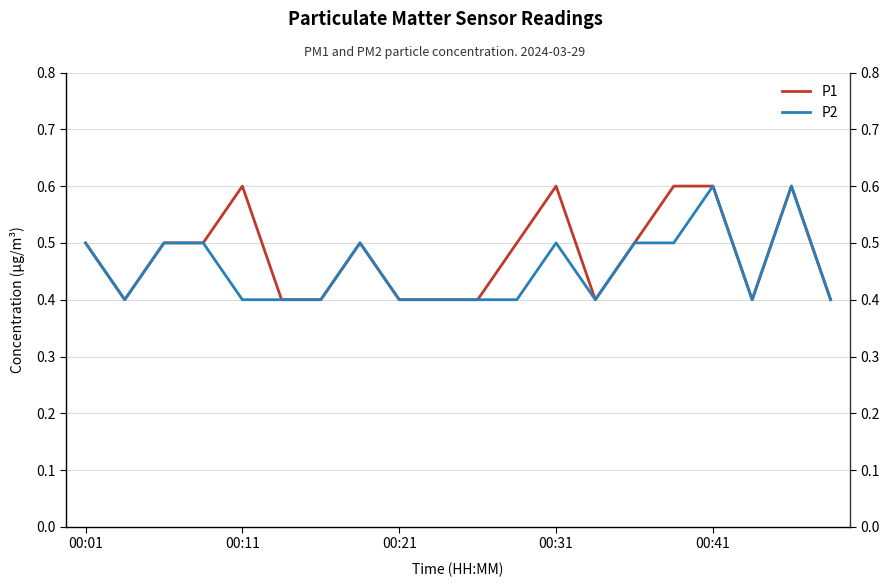

True or false: P1 has more than 1 interior local peaks.

True